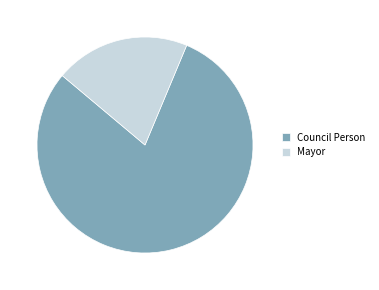

Do Council Person and Mayor together represent more than half of the pie?

Yes